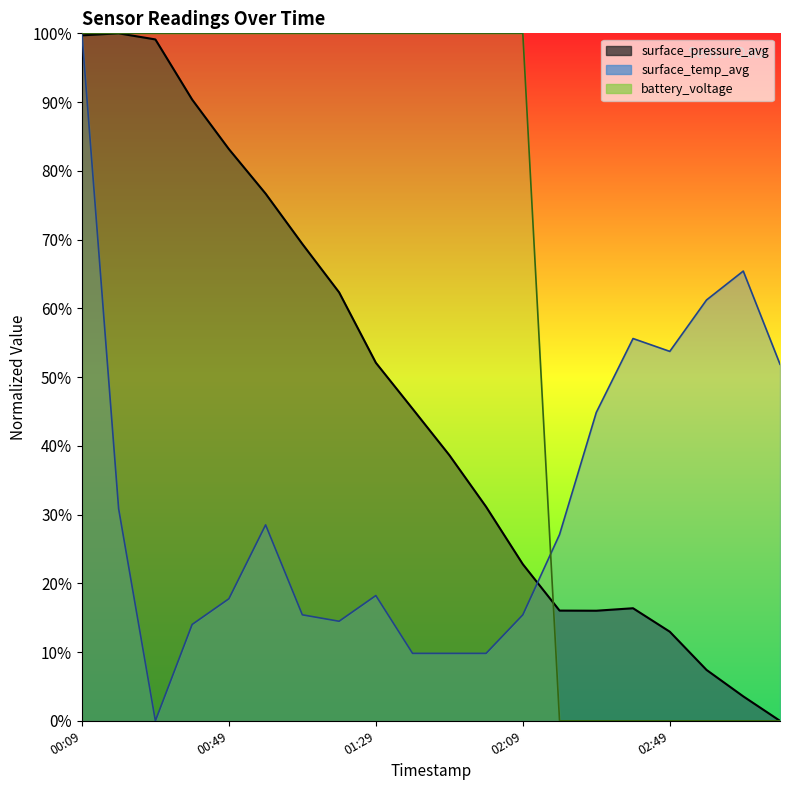

Which series has the widest spread of values?

surface_pressure_avg